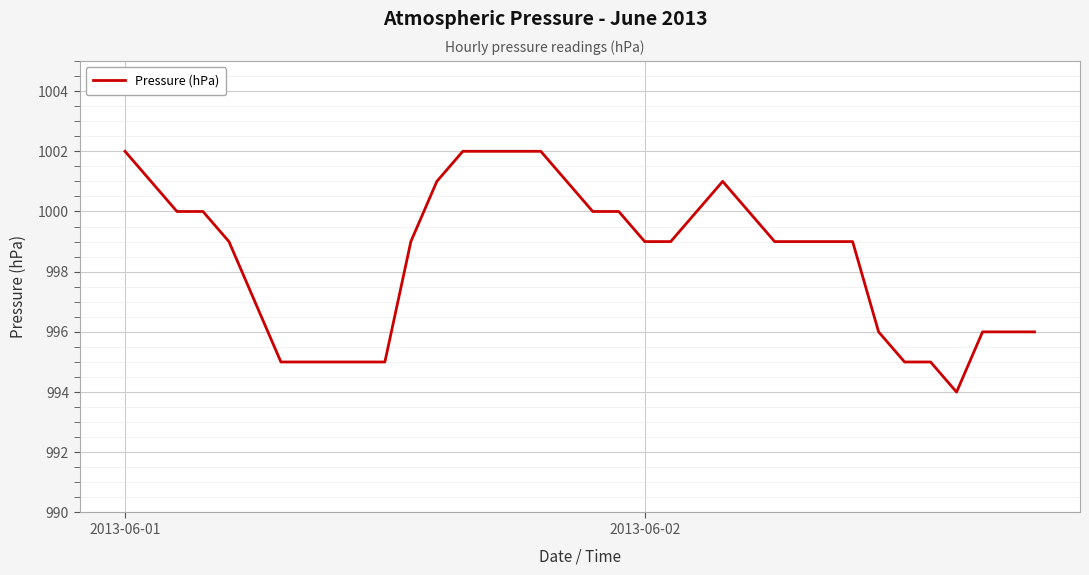

Reading right to left, list all the values displayed in this chart.

996	996	996	994	995	995	996	999	999	999	999	1000	1001	1000	999	999	1000	1000	1001	1002	1002	1002	1002	1001	999	995	995	995	995	995	997	999	1000	1000	1001	1002